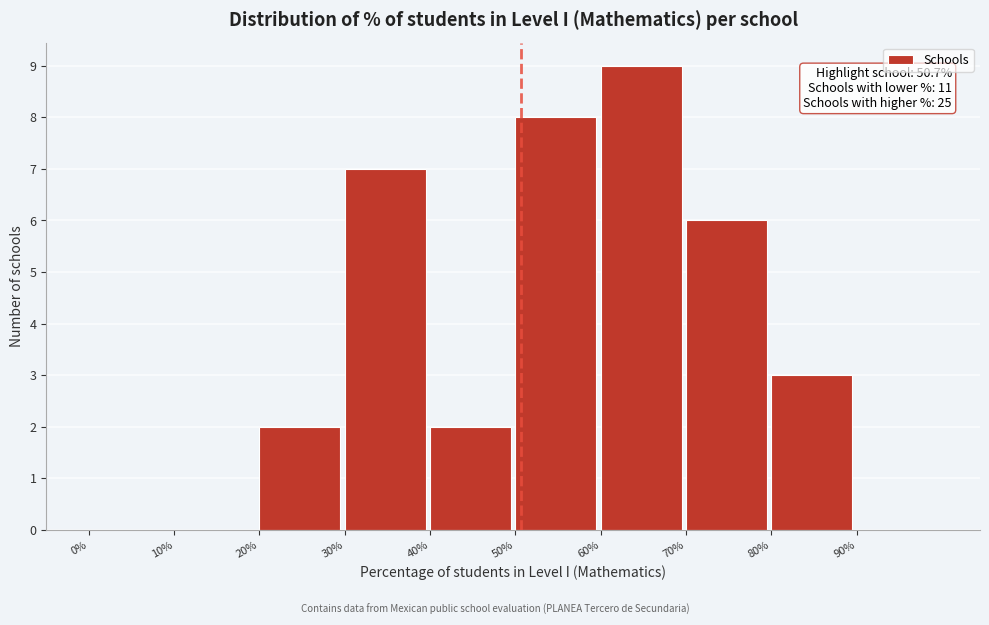

Which range on the x-axis has the tallest bar?

60 to 70